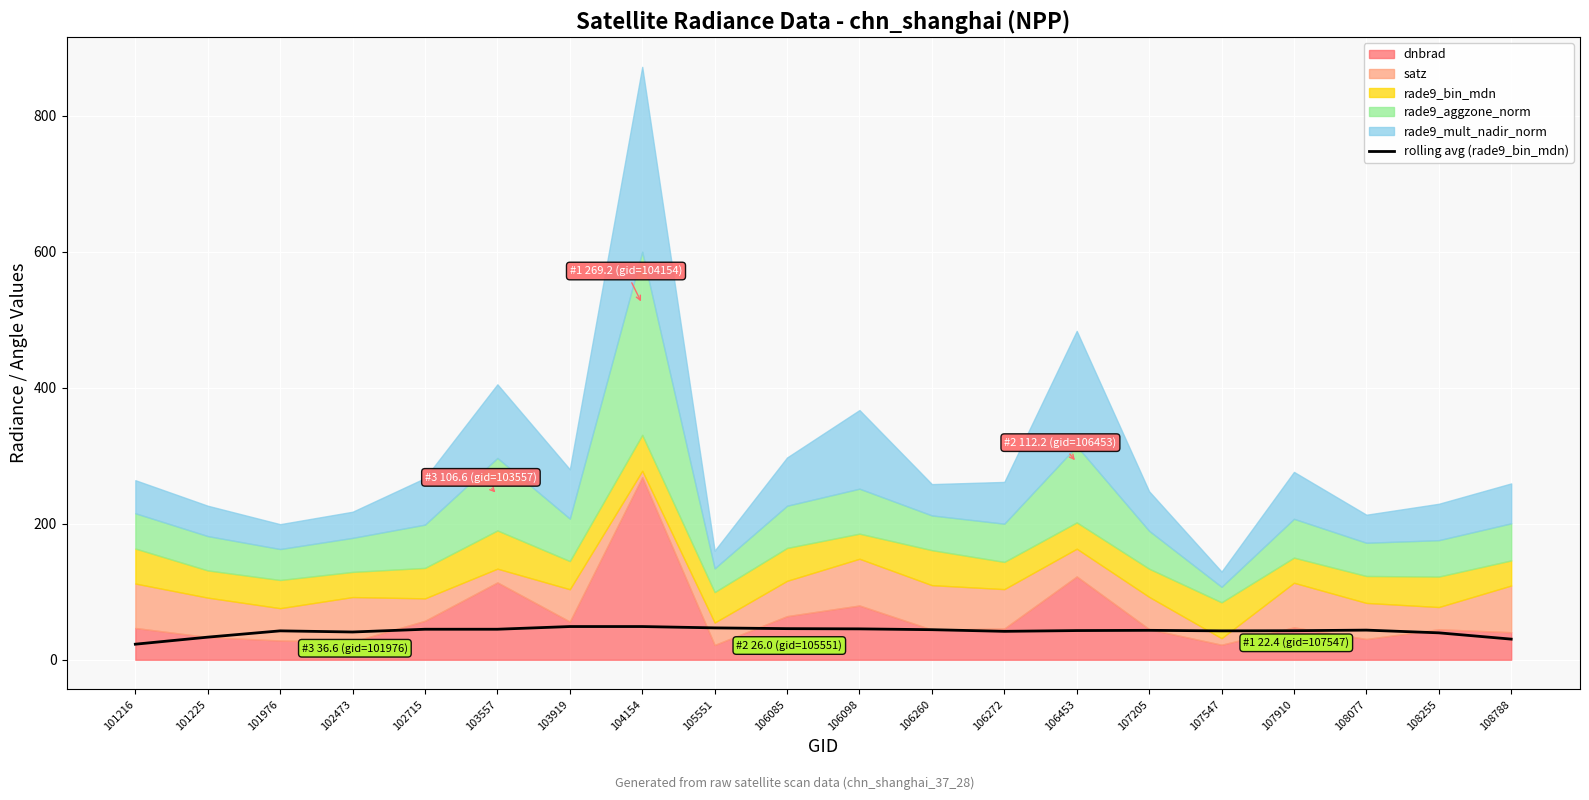

The value at 108788 is 39.5. True or false?

False